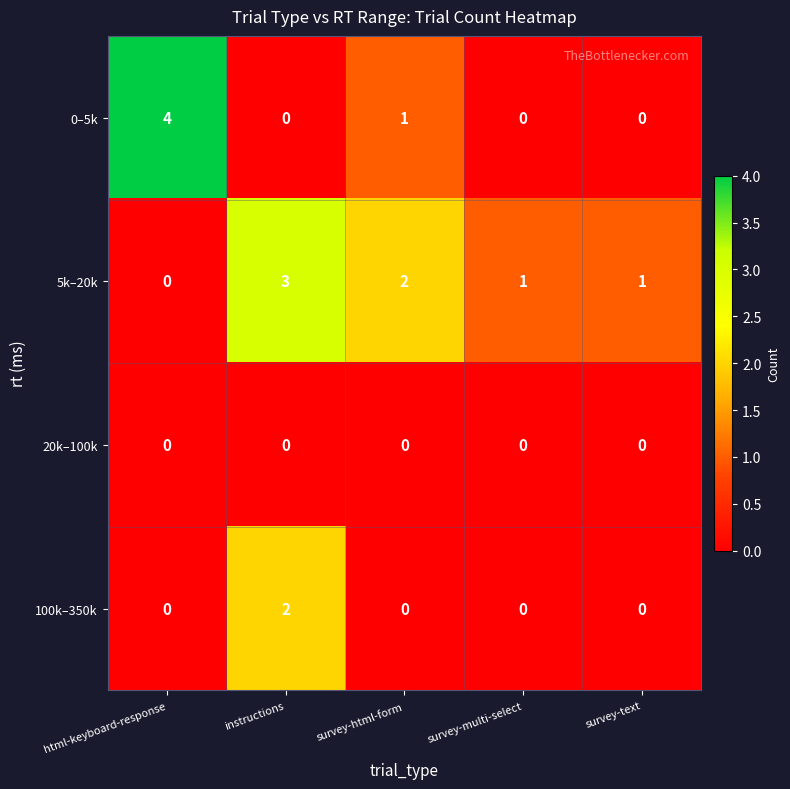

True or false: 5k–20k has a value of 3 at instructions.

True